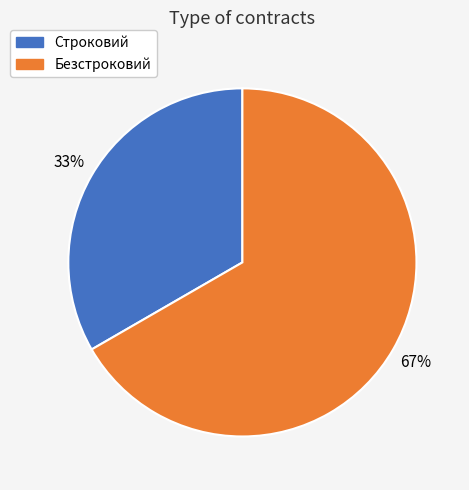

Which has a higher value, Безстроковий or Строковий?

Безстроковий